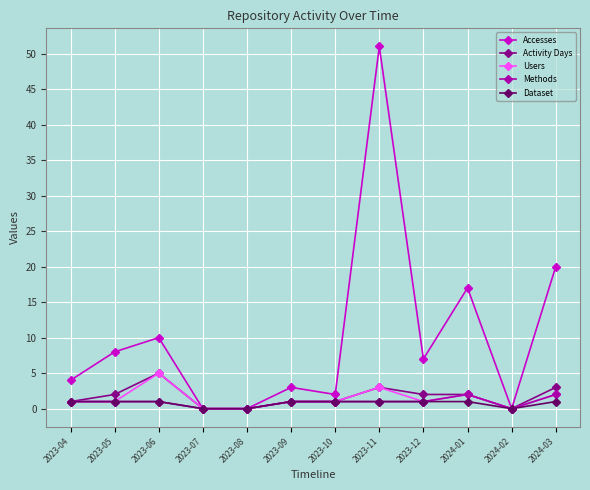

What is the approximate value of Accesses at 2024-01?

17